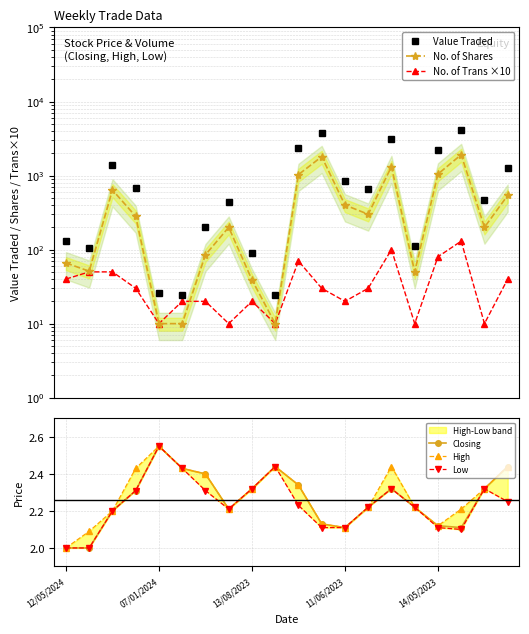

At which category is the sum across all series the highest?

17